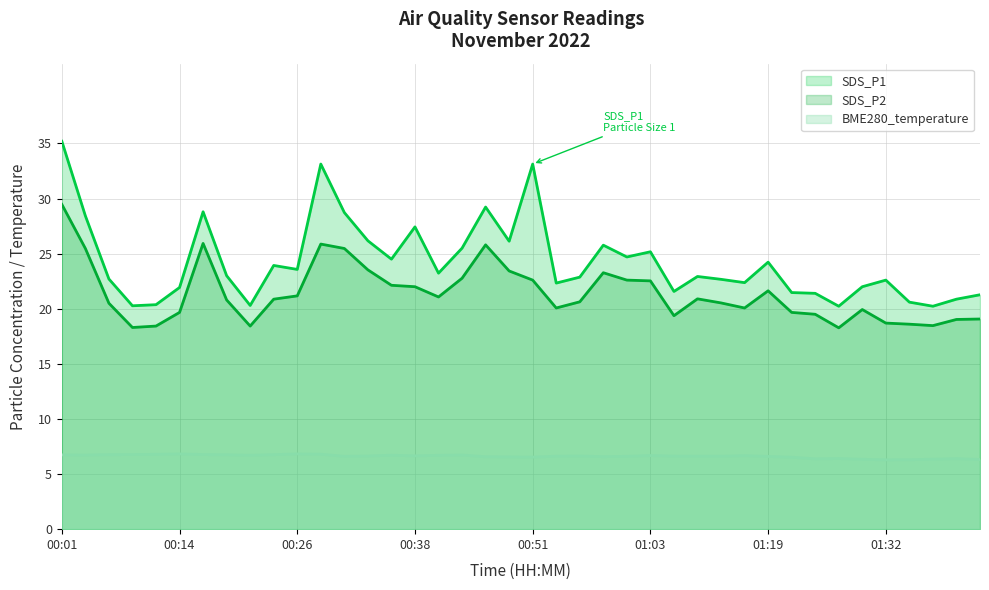

What is the difference between the highest and lowest values at 00:14?

15.1